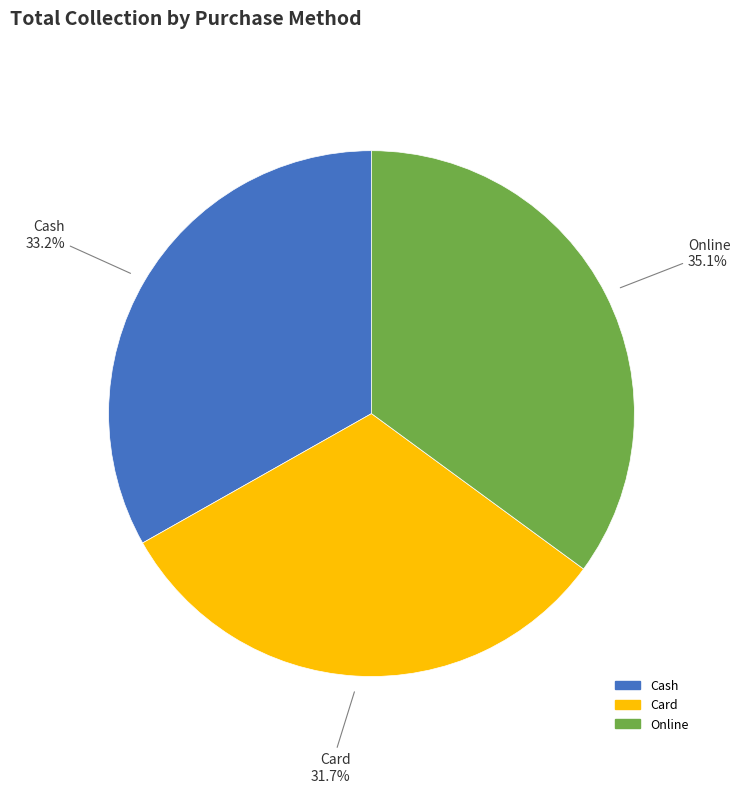

True or false: Cash accounts for 26% of the total.

False